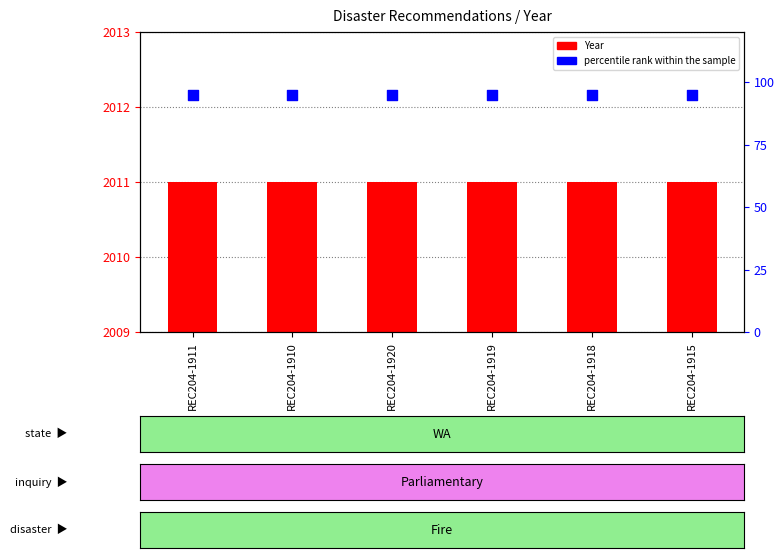

Is the value of percentile rank within the sample at REC204-1915 greater than the value of Year at REC204-1910?

No